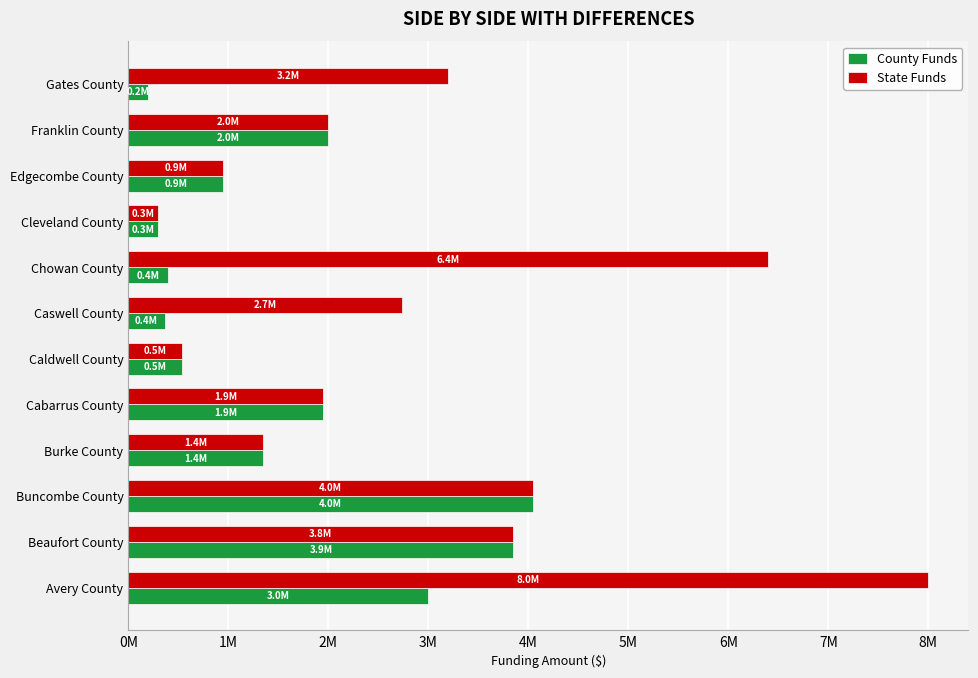

What is the difference between the maximum and minimum values in the State Funds series?

7700000.0